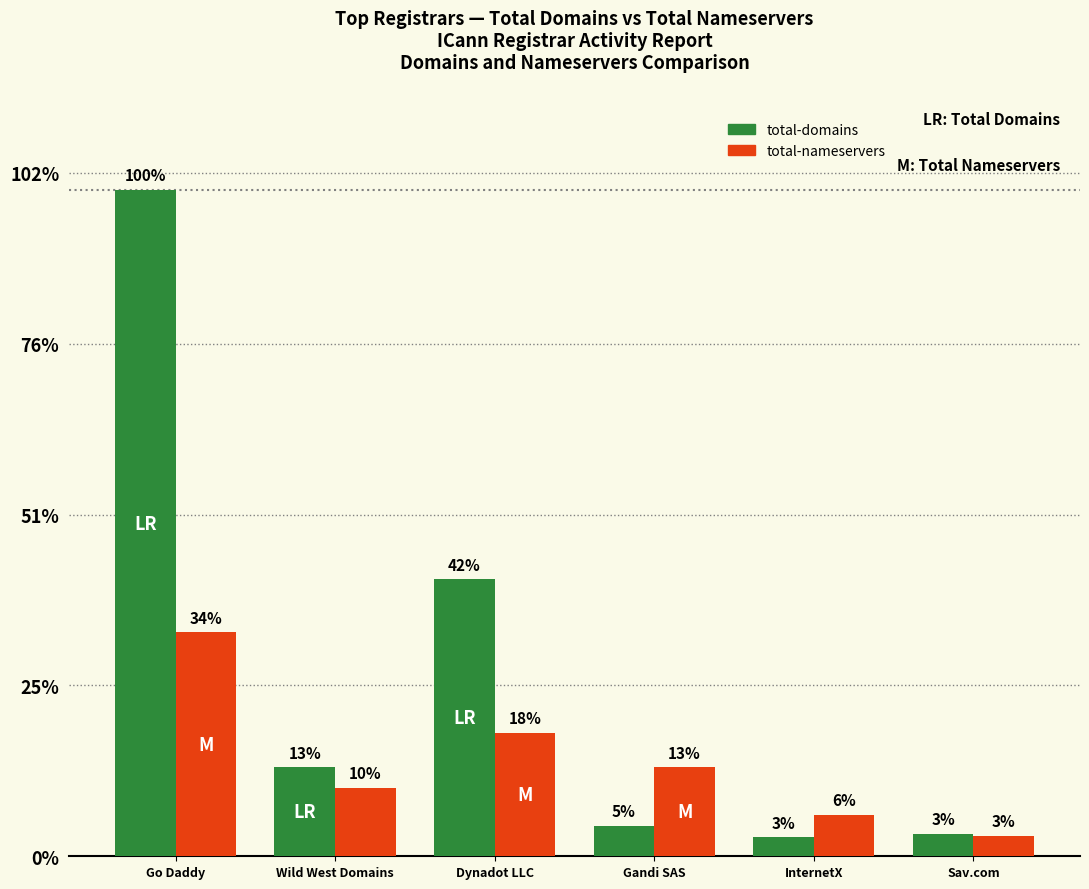

Does the chart contain any negative values?

No